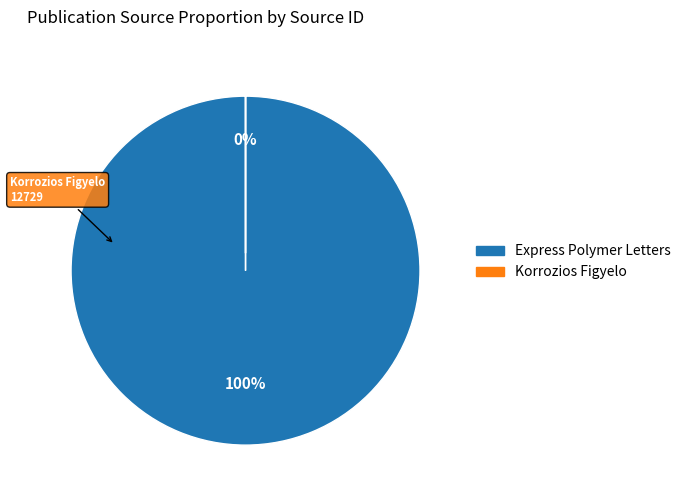

To the nearest percent, what is the combined percentage of Korrozios Figyelo and Express Polymer Letters?

100%